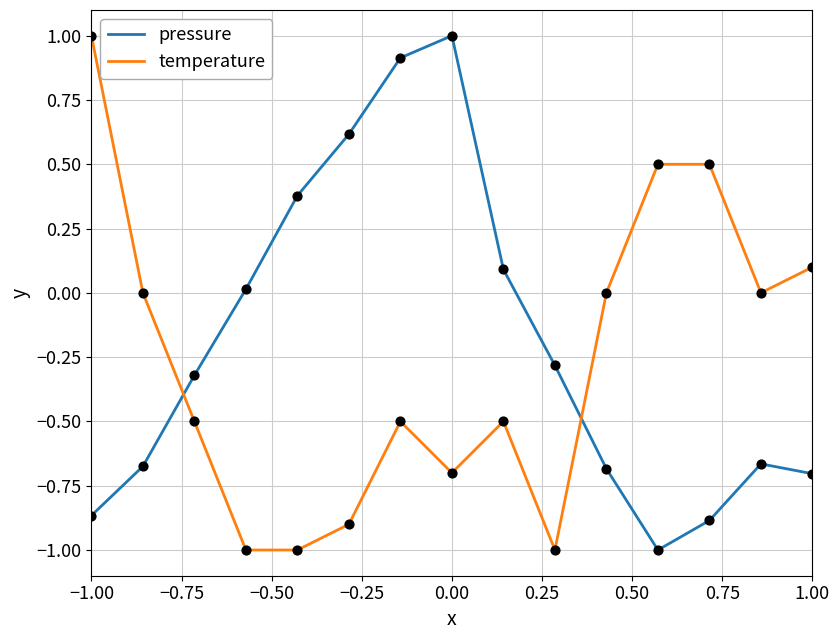

How many times do temperature and pressure cross each other?

2